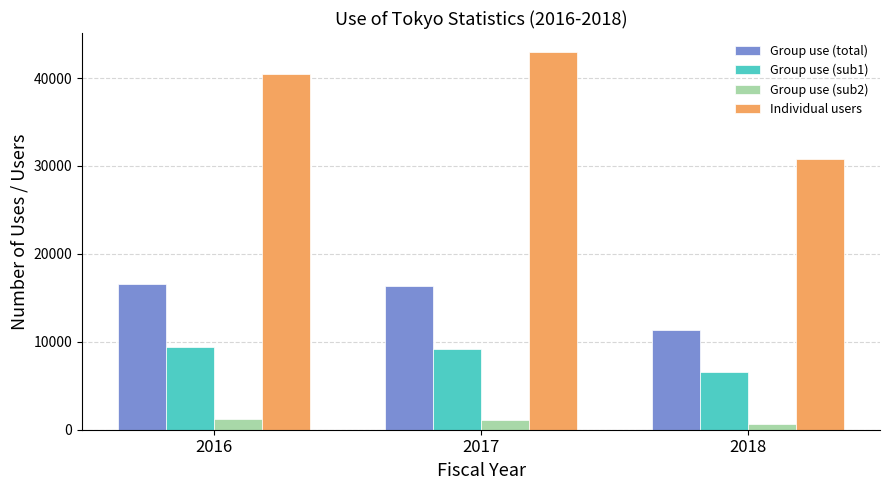

How many categories are shown in the chart?

3